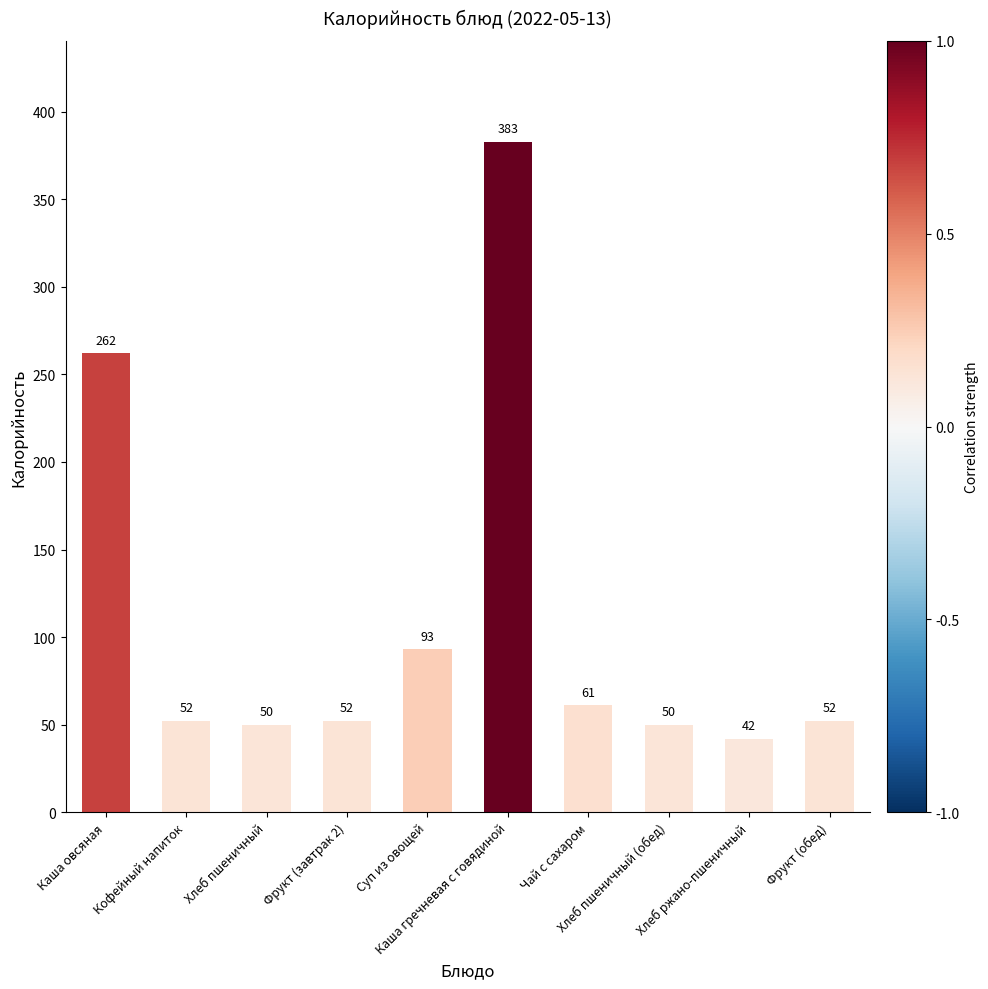

Which label corresponds to the smallest value in the chart?

Хлеб ржано-пшеничный